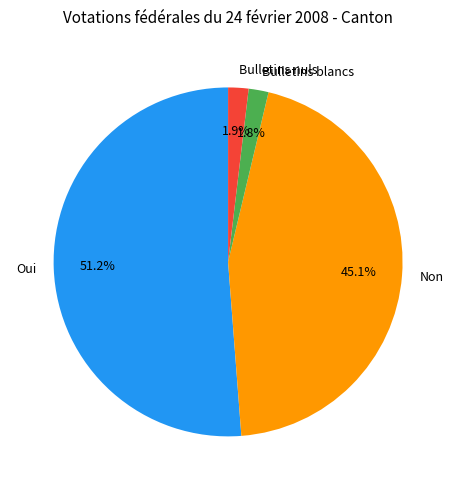

Which slice represents more than half of the pie?

Oui